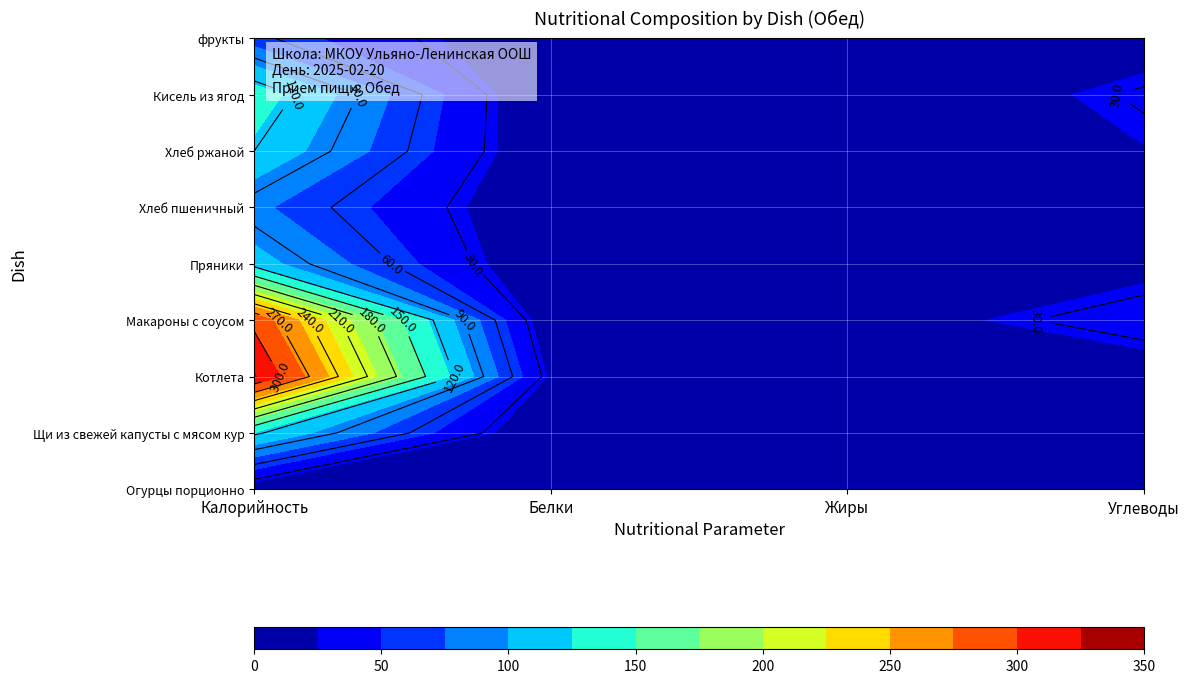

At which label is Макароны с соусом closest to 149?

Углеводы